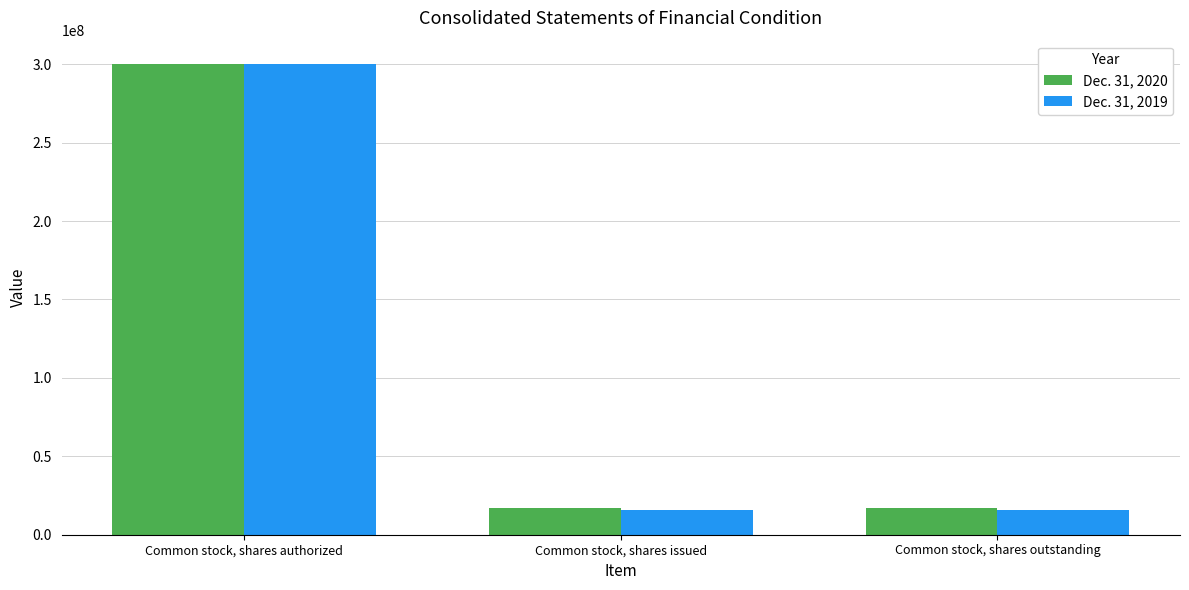

List the series in order of their overall mean, lowest first.

Dec. 31, 2019, Dec. 31, 2020